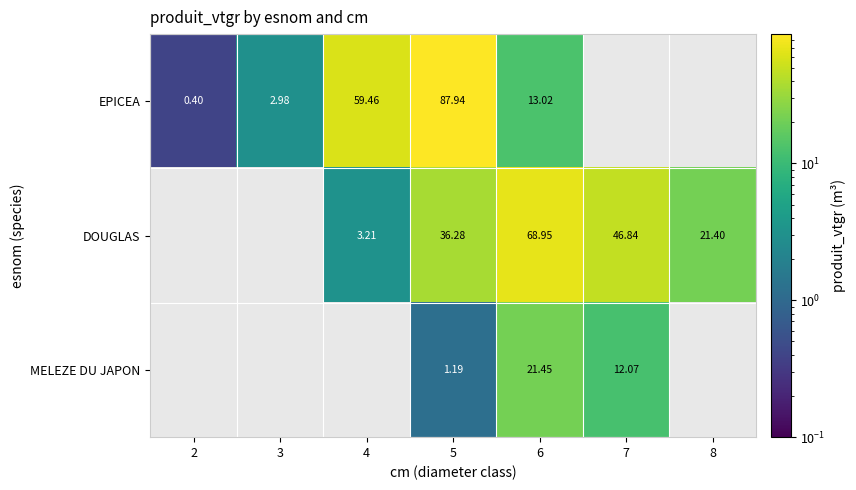

The value of EPICEA at 5 is 87.9. True or false?

True